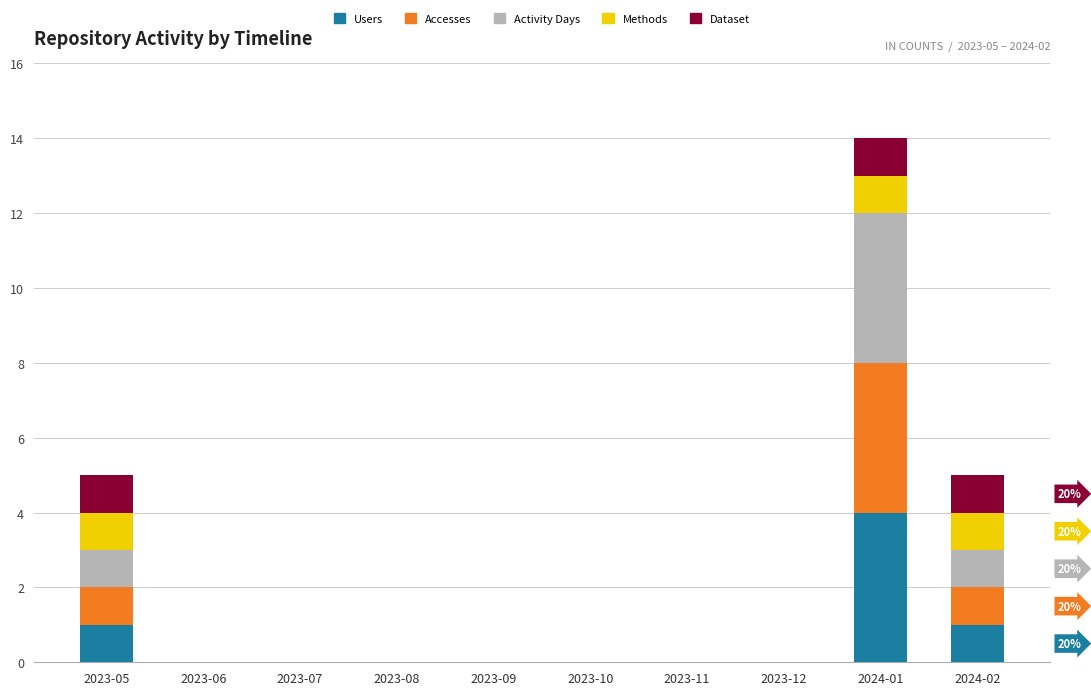

What is the maximum value for Users?

4